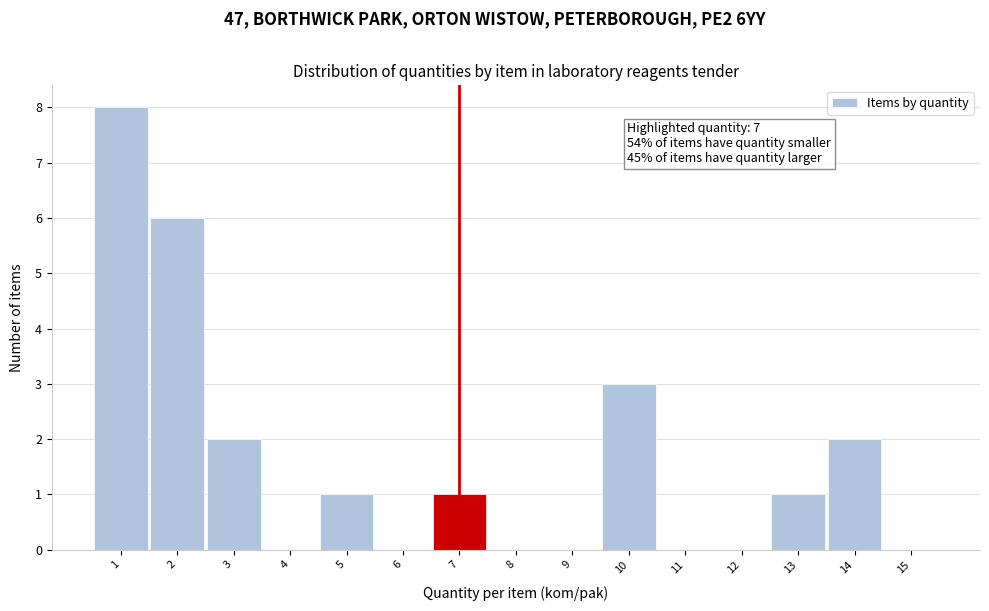

Which range on the x-axis has the tallest bar?

0.5 to 1.5